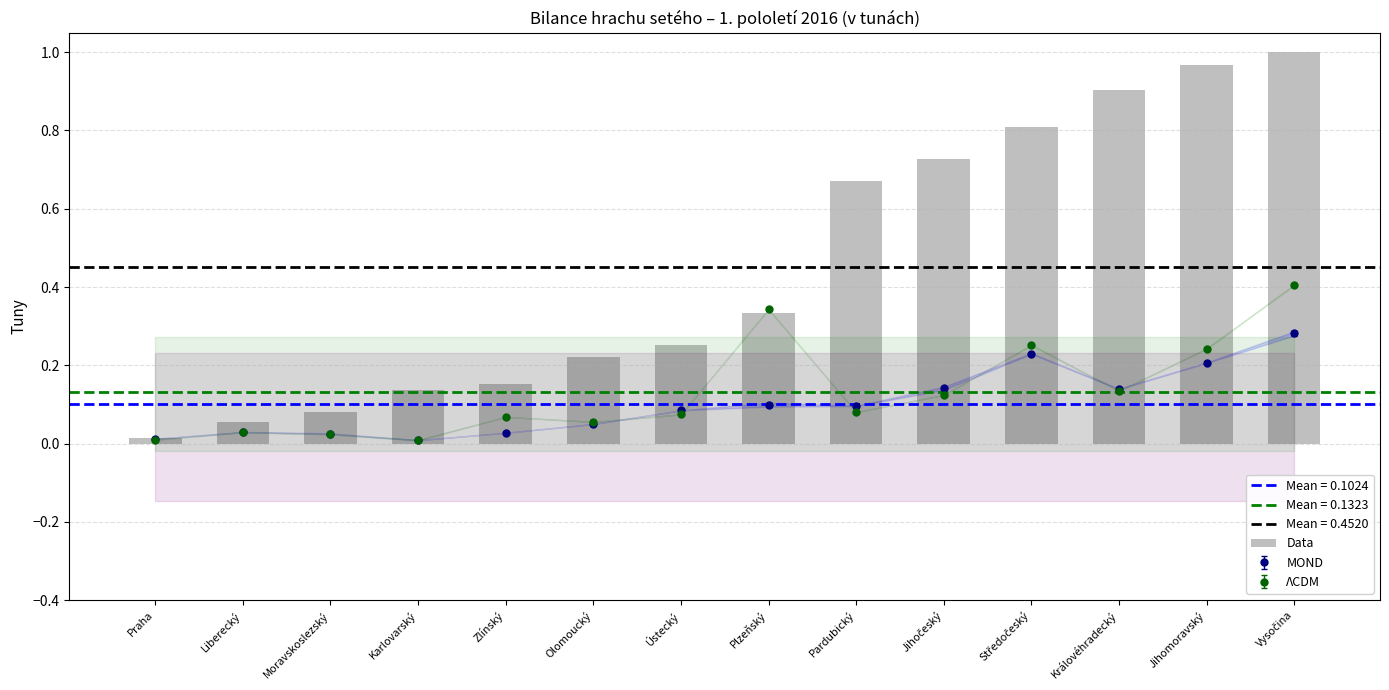

What is the change in value from Plzeňský to Vysočina?

+0.7